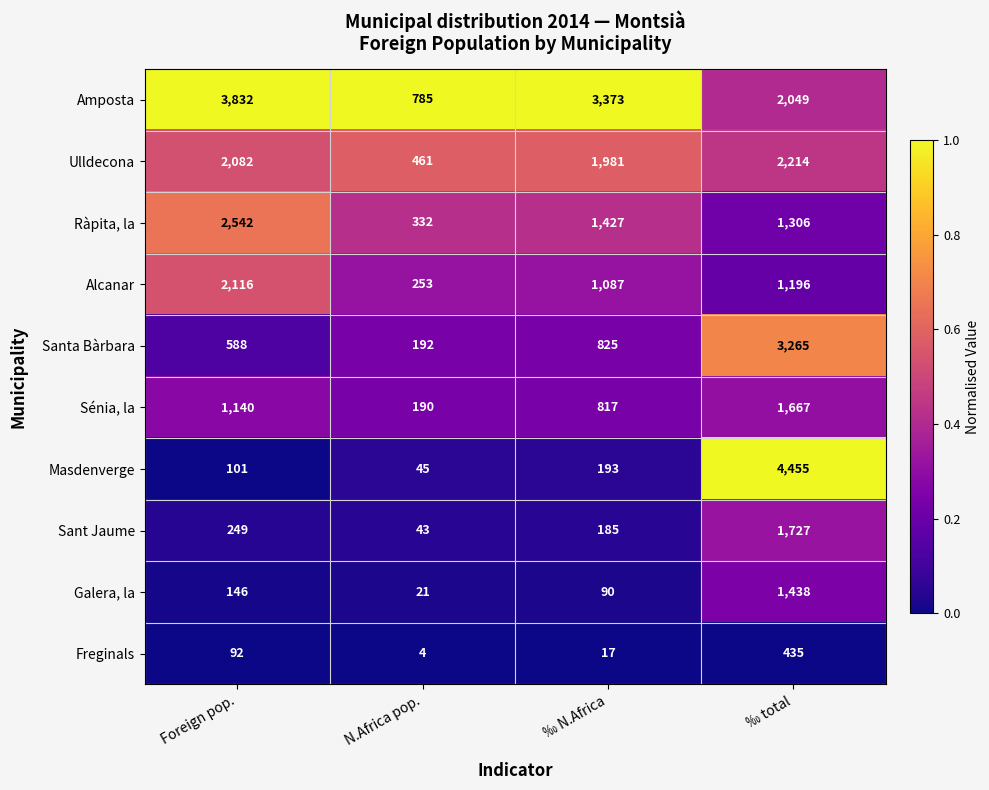

What is the spread (max minus min) of values at Foreign pop.?

3740